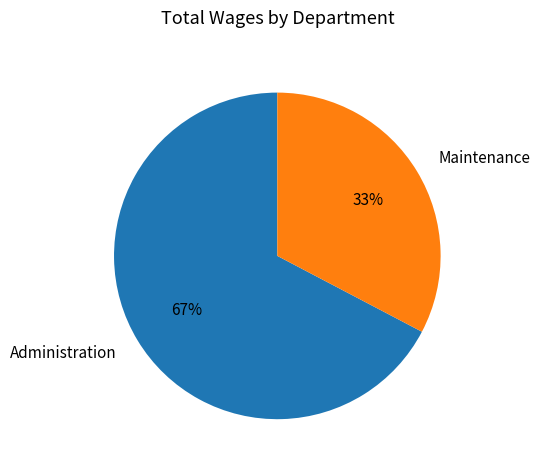

Count the number of slices in the pie.

2